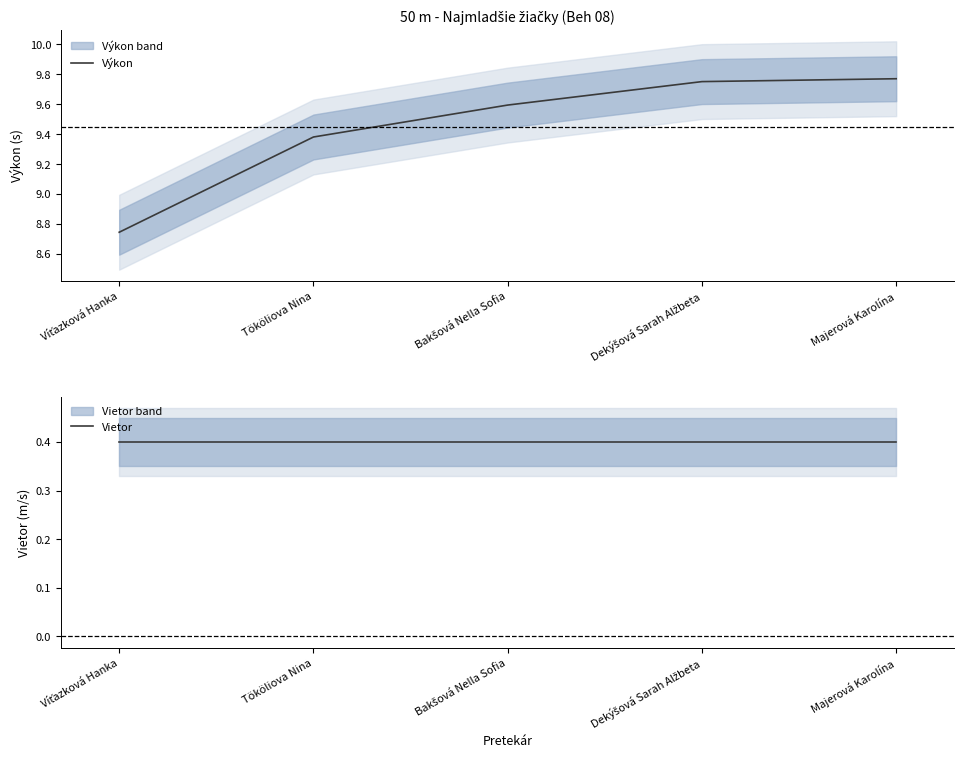

The Vietor series shows 0.4 at Majerová Karolína. True or false?

True